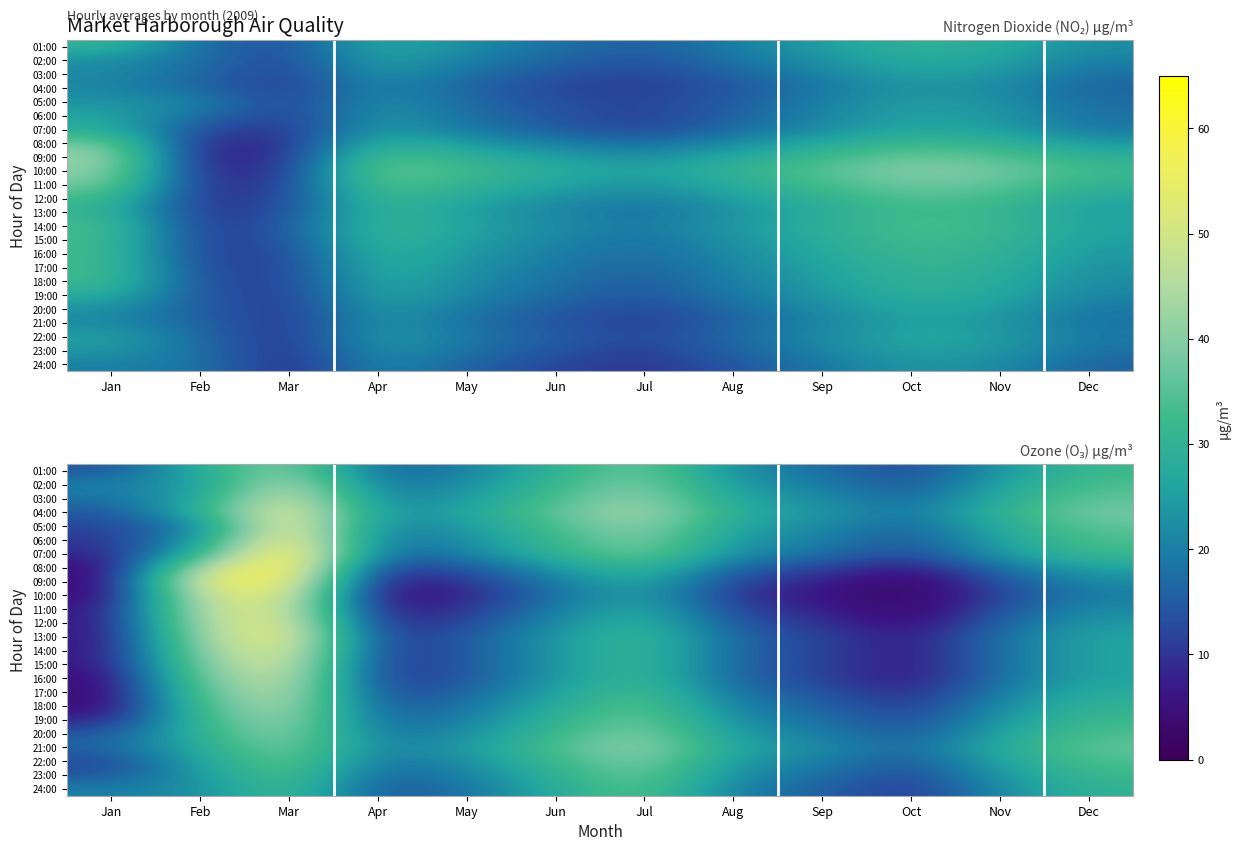

Between Nov and Dec, which is larger?

Dec